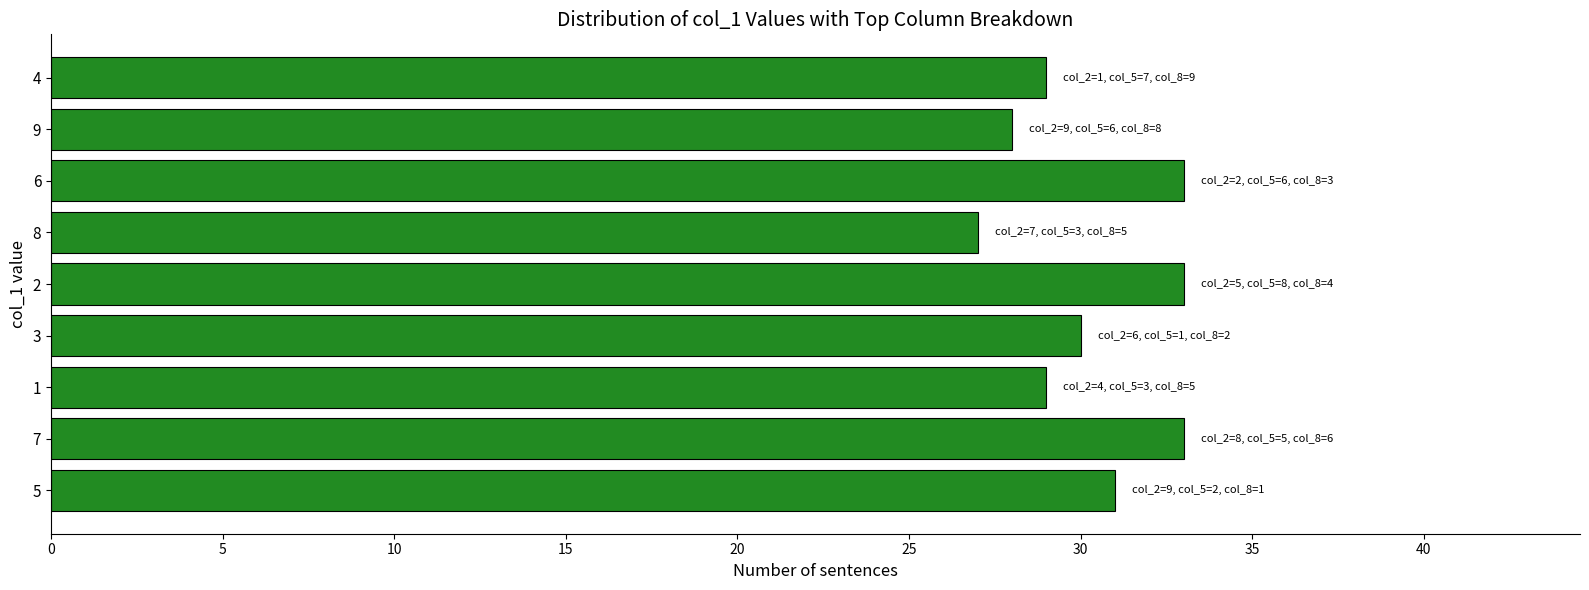

The chart shows a value of 11 at 2. True or false?

False